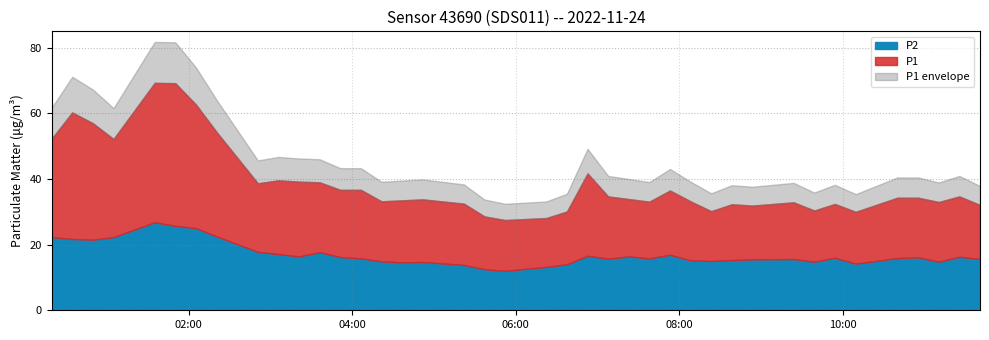

What is the maximum value shown in the chart?

69.3